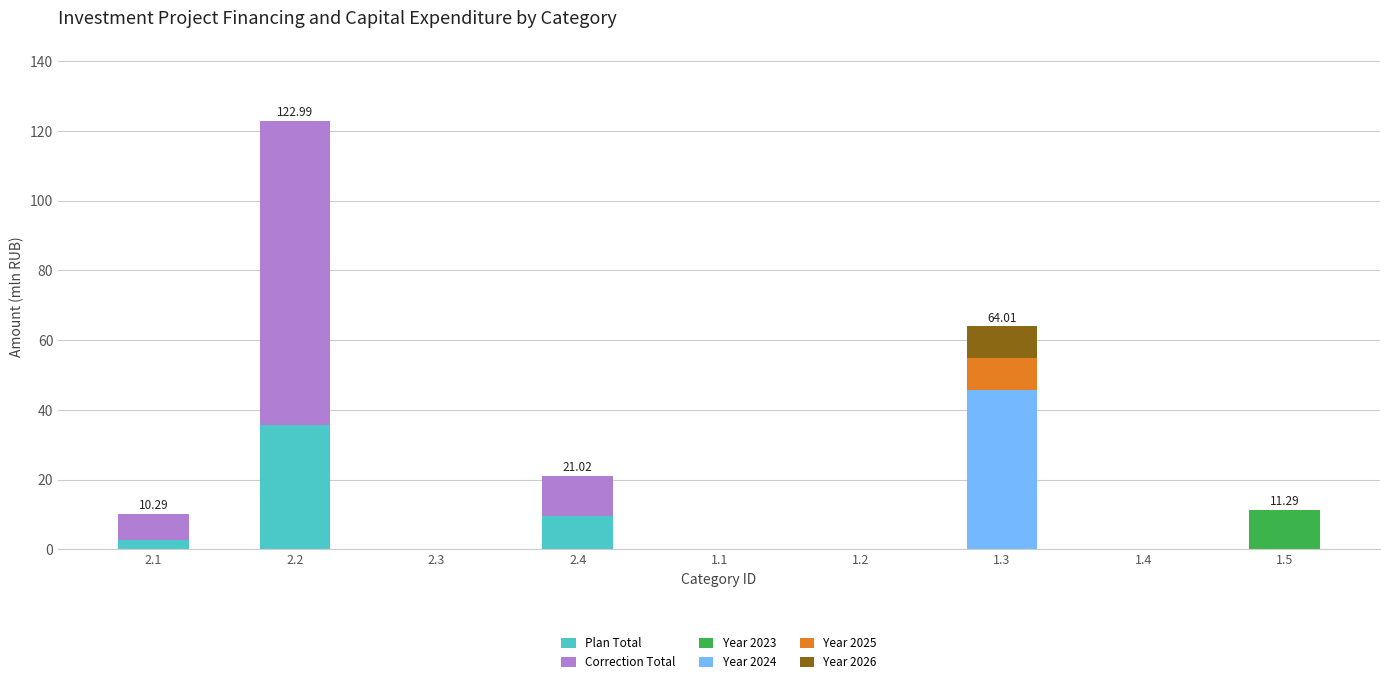

At which category is the sum across all series the highest?

2.2